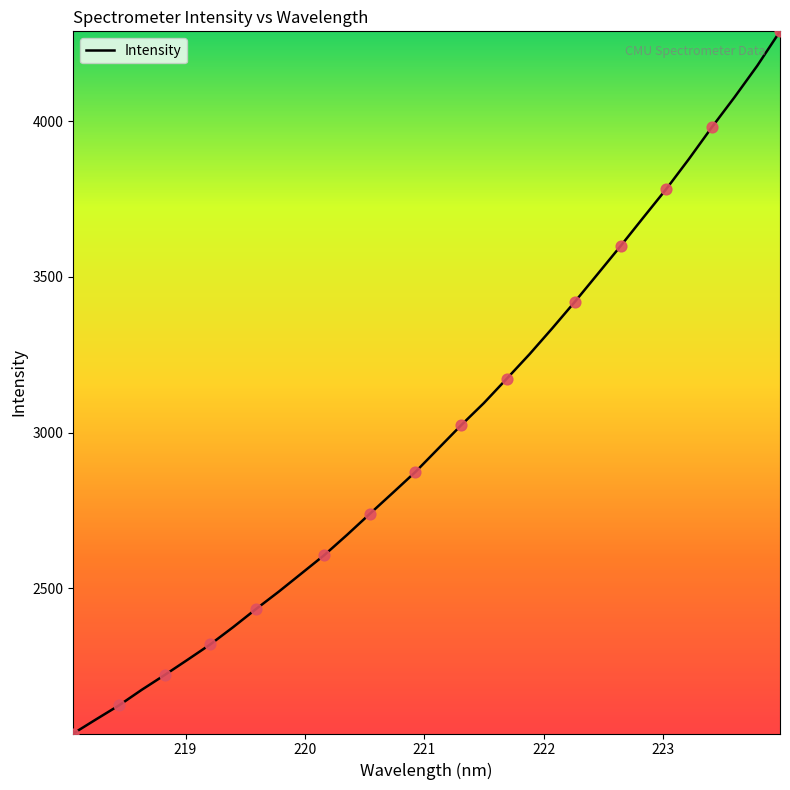

What is the difference between the maximum and minimum values?

2254.0